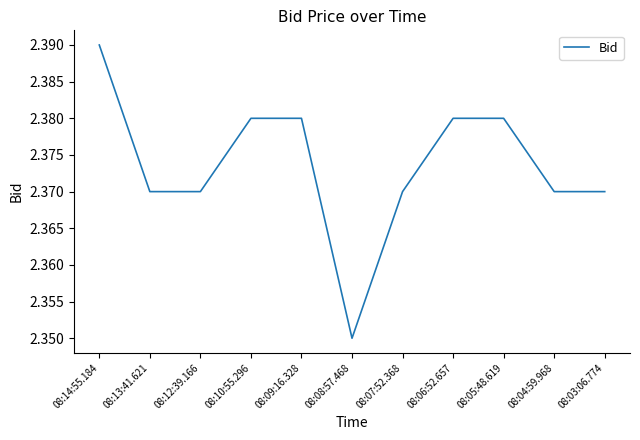

True or false: the data shows 3.7 at 08:05:48.619.

False